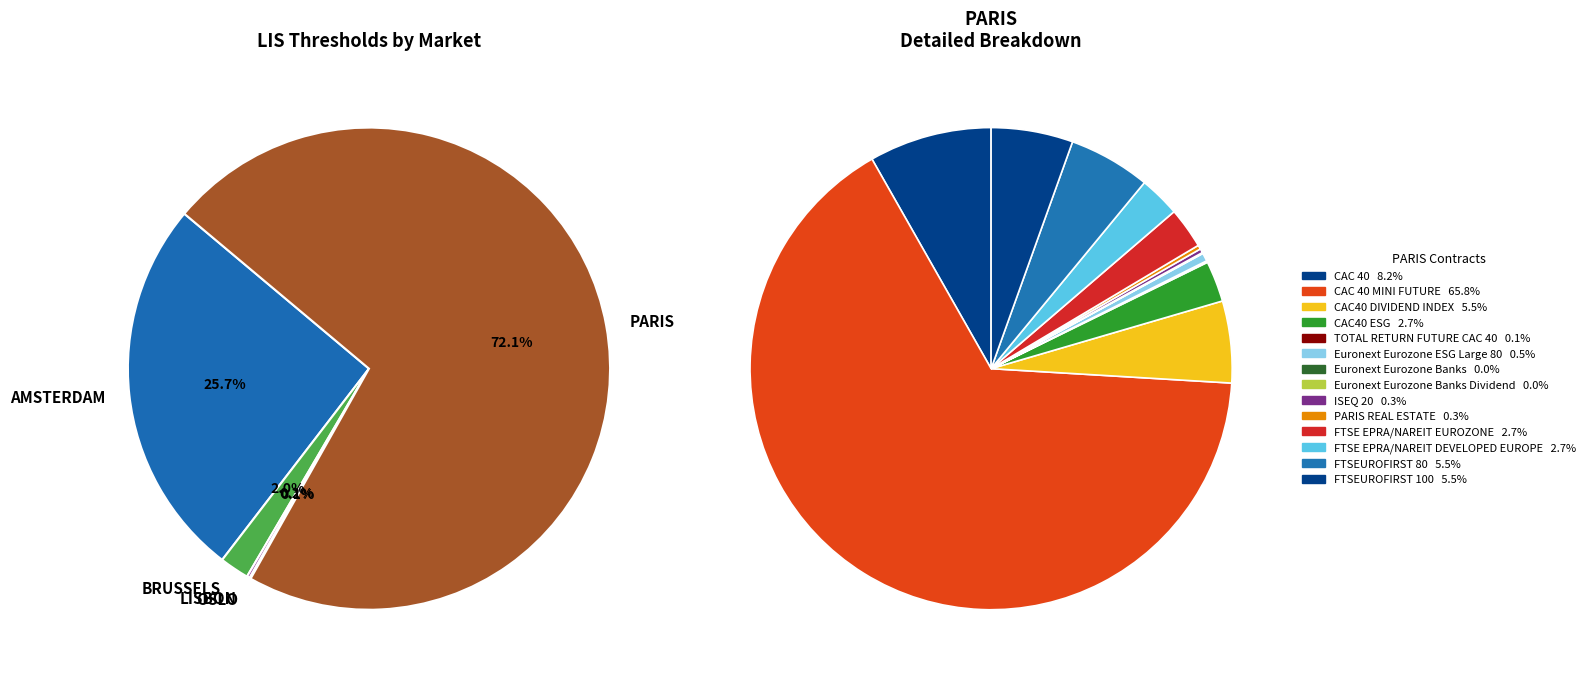

Which category has the smallest portion of the pie?

Euronext Eurozone Banks